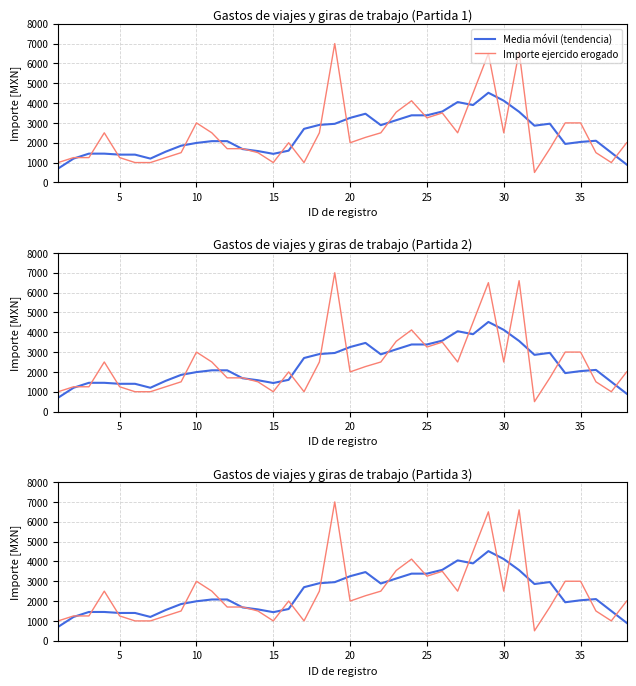

In Importe ejercido erogado, how many points are higher than both neighbors (excluding endpoints)?

8